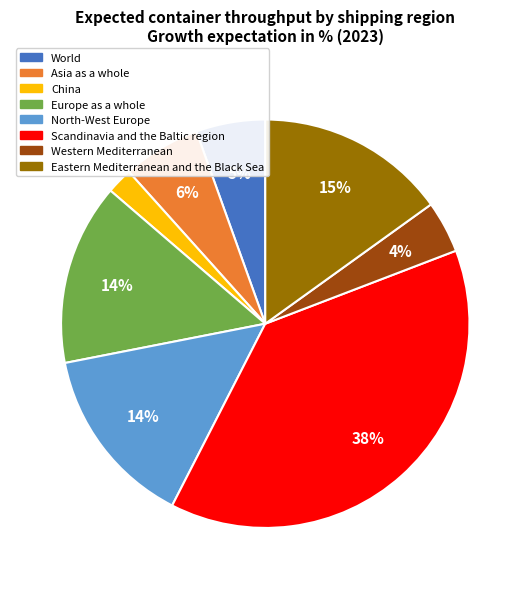

How many slices are in this pie chart?

8